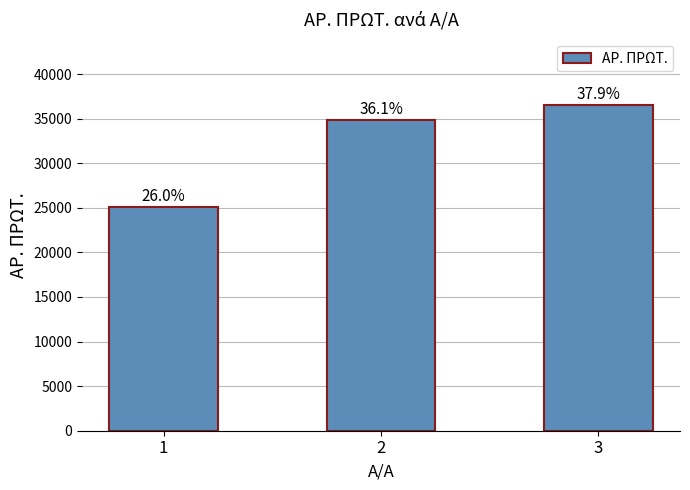

What is the change in value from 2 to 3?

+1714